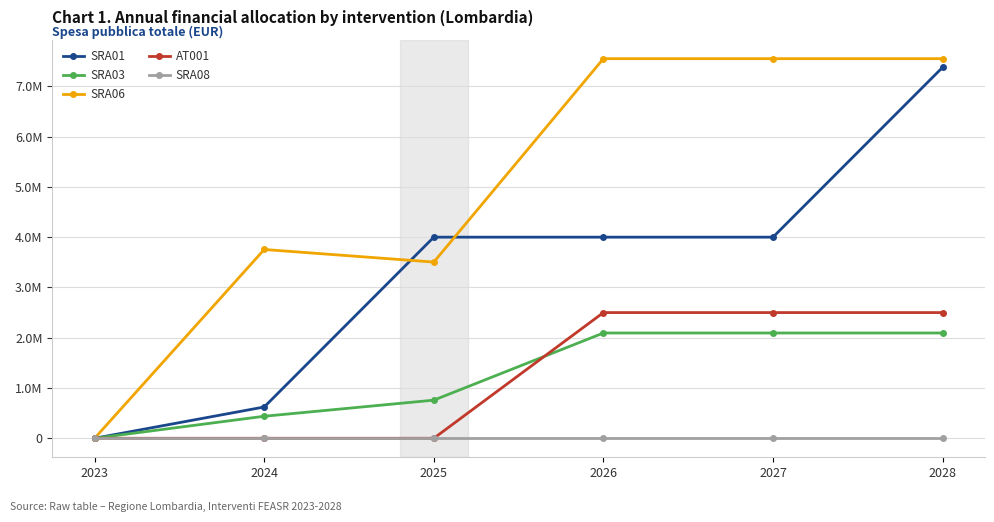

True or false: SRA06 has a value of -3693166.6 at 2023.

False